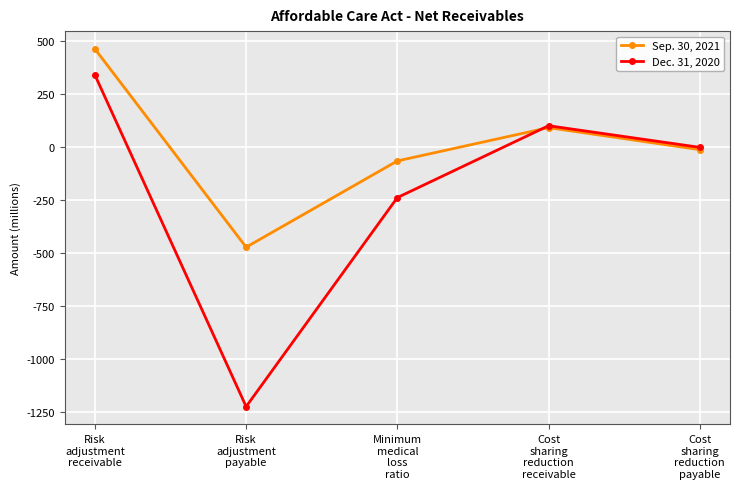

What is the difference between the Dec. 31, 2020 values at Risk
adjustment
receivable and Risk
adjustment
payable?

1564